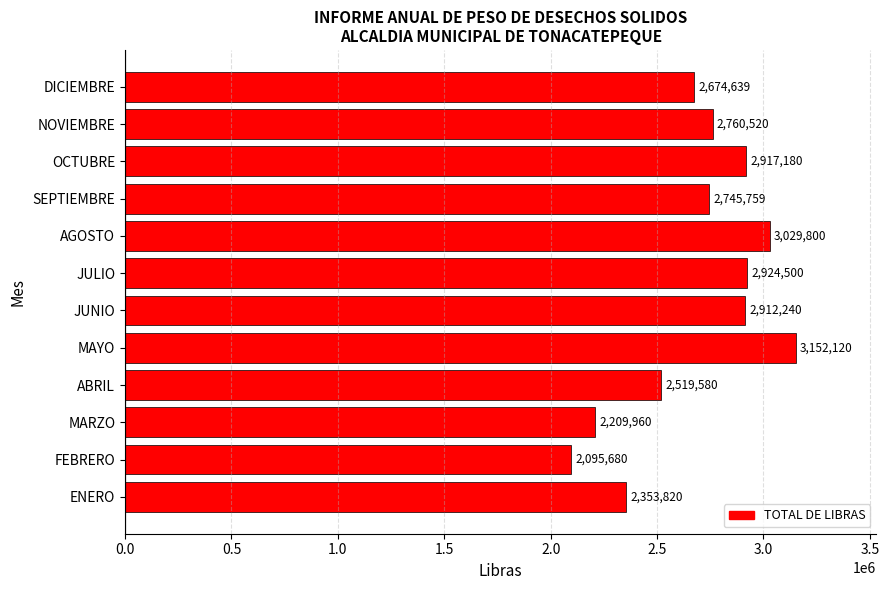

How many series are shown in this chart?

1